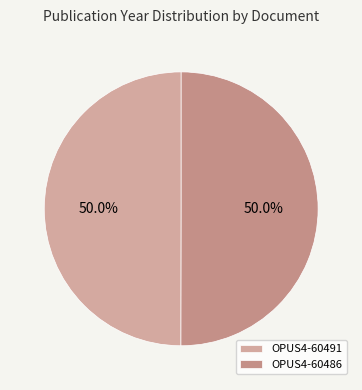

Which category has the biggest portion of the pie?

OPUS4-60486